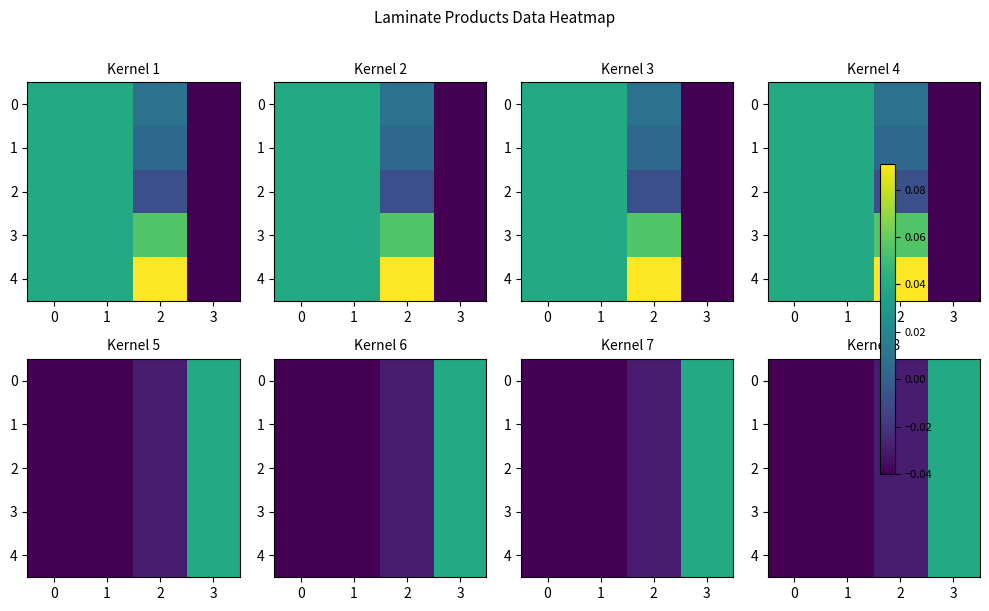

What is the sum of all 2 values?

-0.1